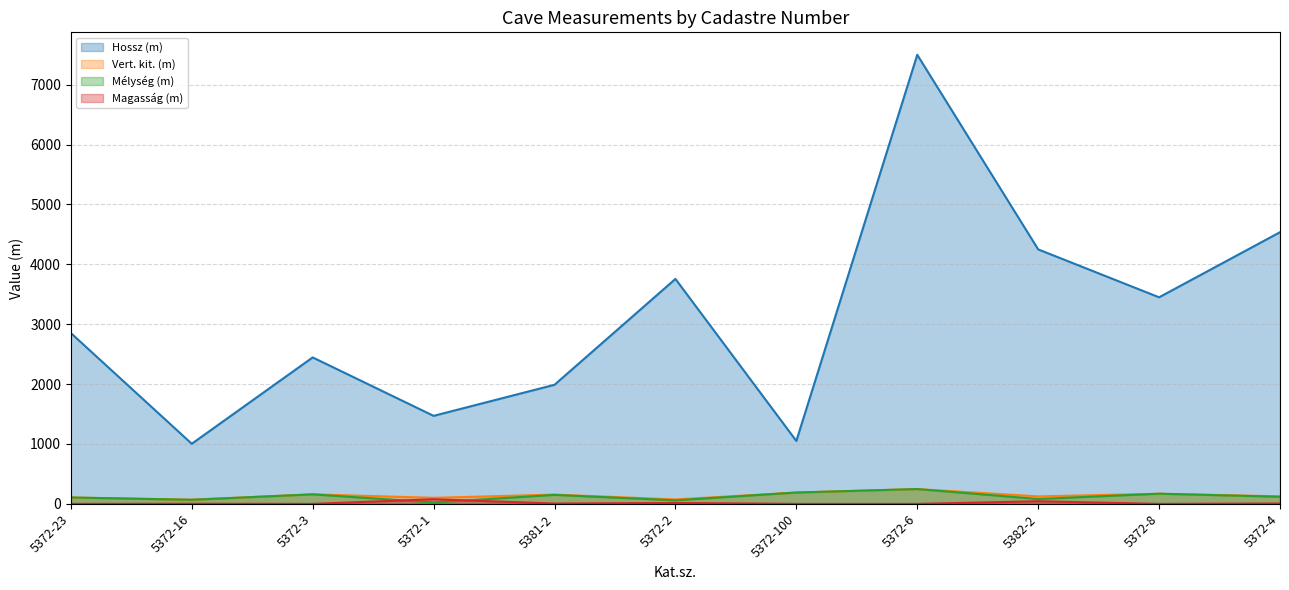

At which category is the sum across all series the highest?

5372-6